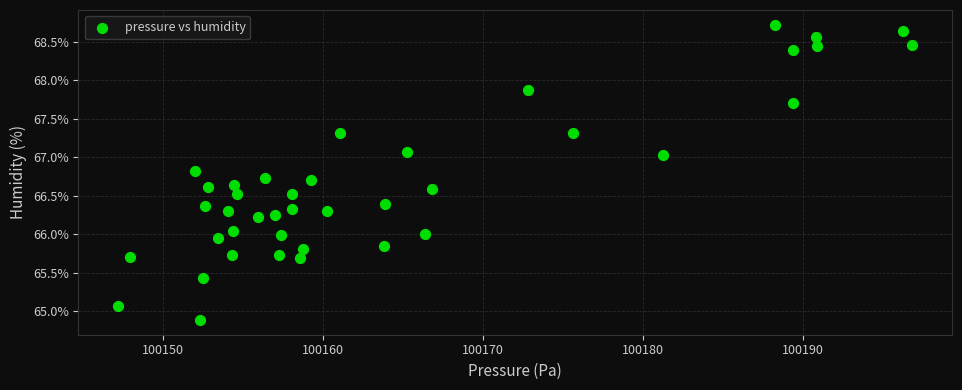

What is the range of Y values (max minus min)?

3.8